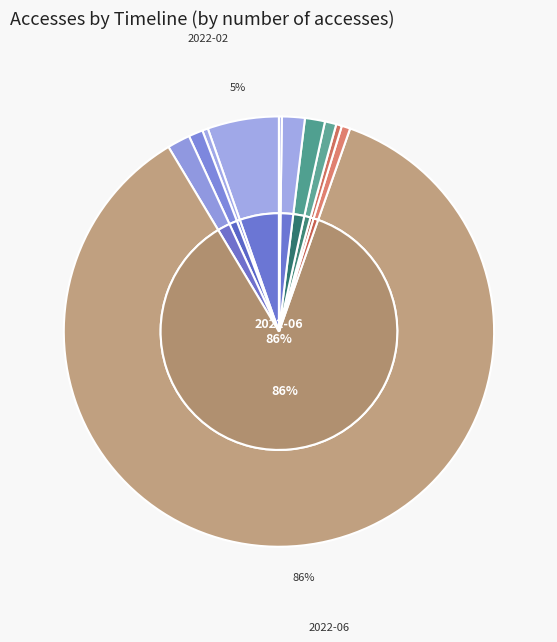

Combined, do 2022-03 and 2022-08 account for over 50%?

No